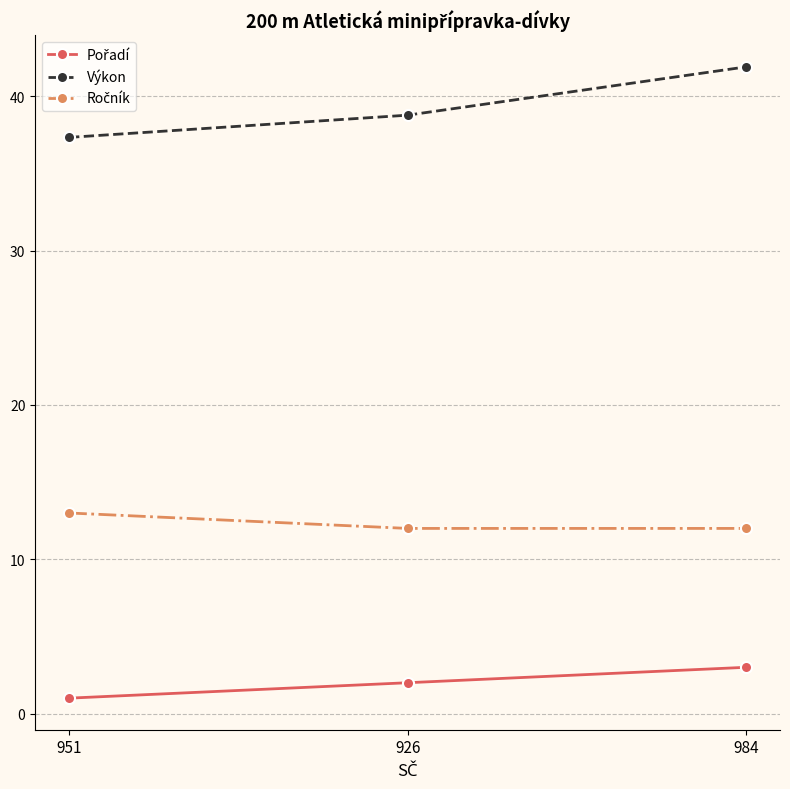

What position from the left is 984?

3